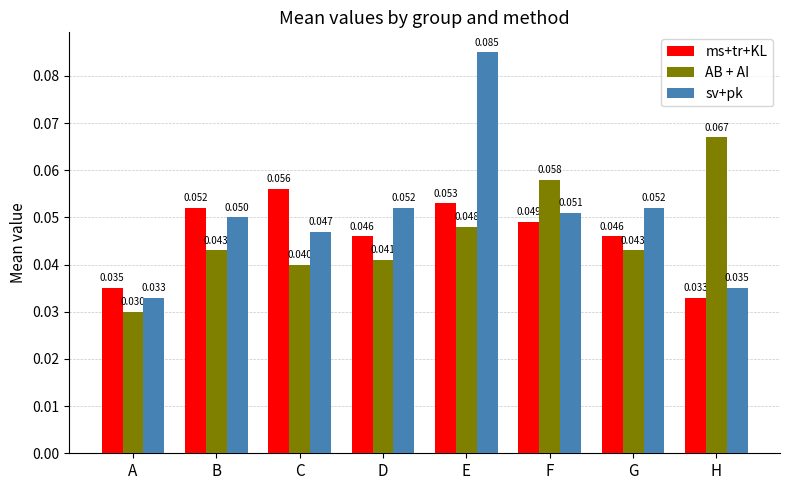

At which category does the chart reach its minimum across all series?

A